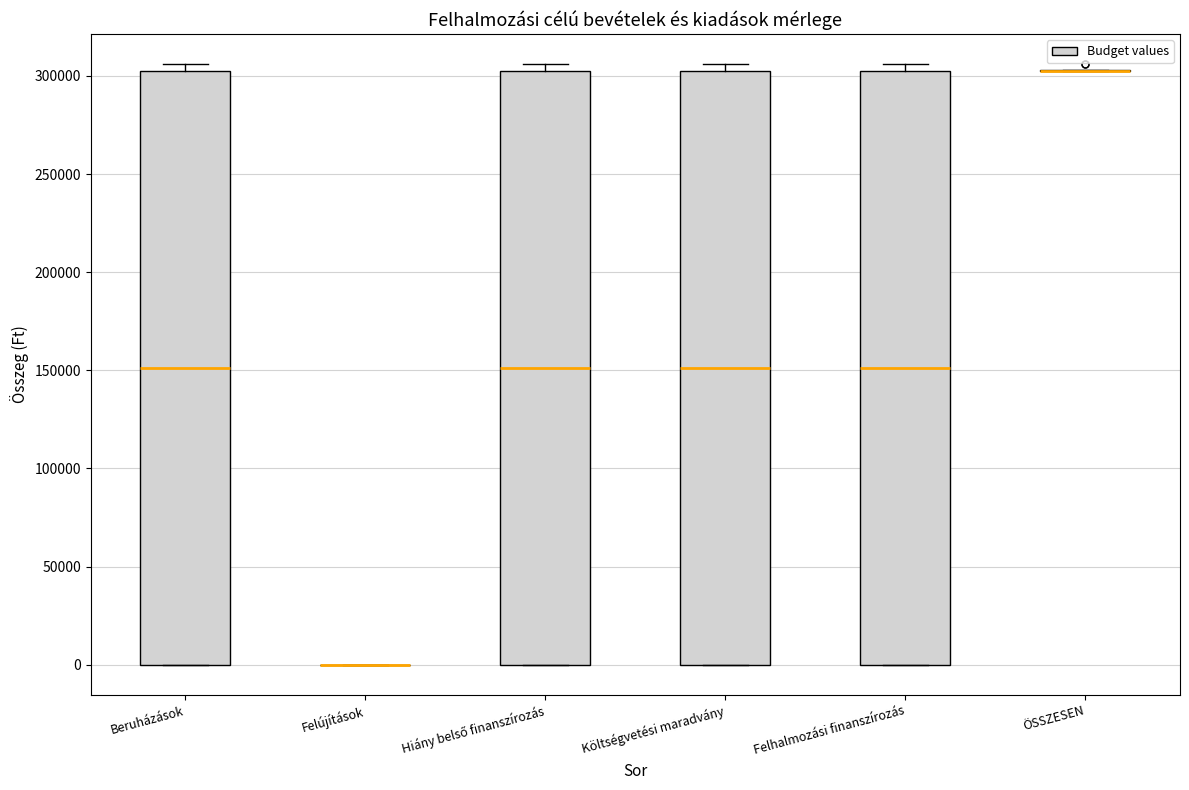

Reading left to right, read every box against the y-axis: the position of its median line, the range the box covers, and the ends of its whiskers. The values are not printed on the chart, so give them approximately, as read against the axis.

Beruházások: median 150000, box 0 to 300000, whiskers 0 to 305000
Felújítások: box collapsed to a line at 0, whiskers 0 to 0
Hiány belső finanszírozás: median 150000, box 0 to 300000, whiskers 0 to 305000
Költségvetési maradvány: median 150000, box 0 to 300000, whiskers 0 to 305000
Felhalmozási finanszírozás: median 150000, box 0 to 300000, whiskers 0 to 305000
ÖSSZESEN: box collapsed to a line at 300000, whiskers 300000 to 305000